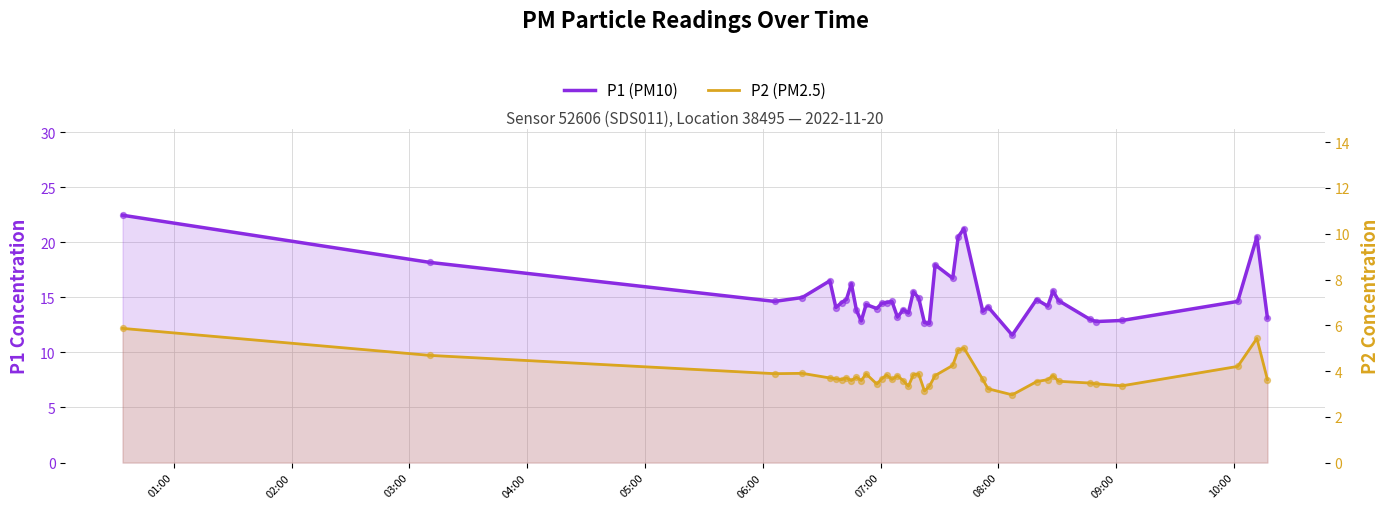

Which series has the largest total across all categories?

P1 (PM10)